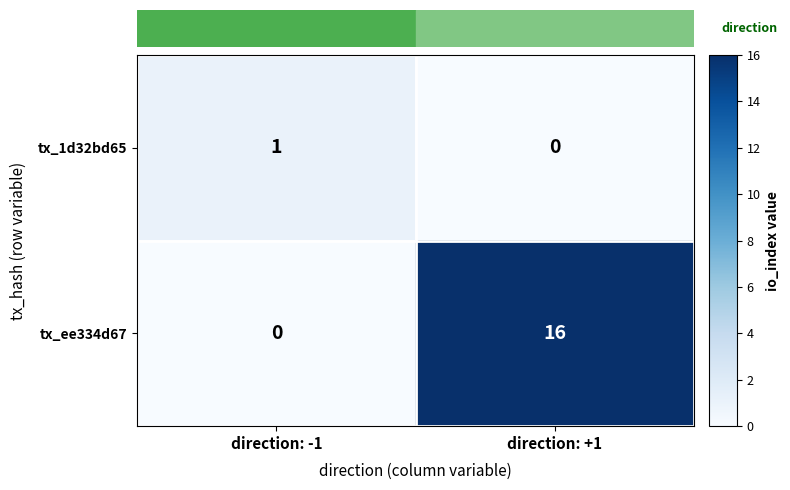

List the series in order of their peak value, lowest first.

tx_1d32bd65, tx_ee334d67